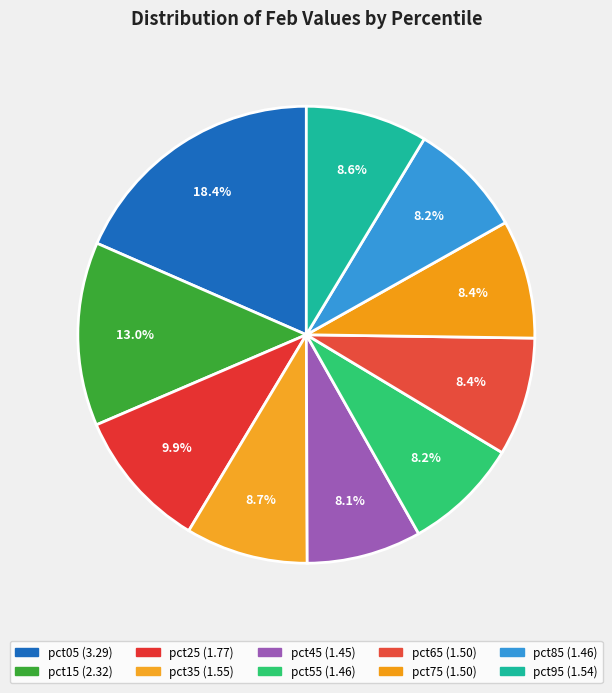

How many segments does this pie chart have?

10